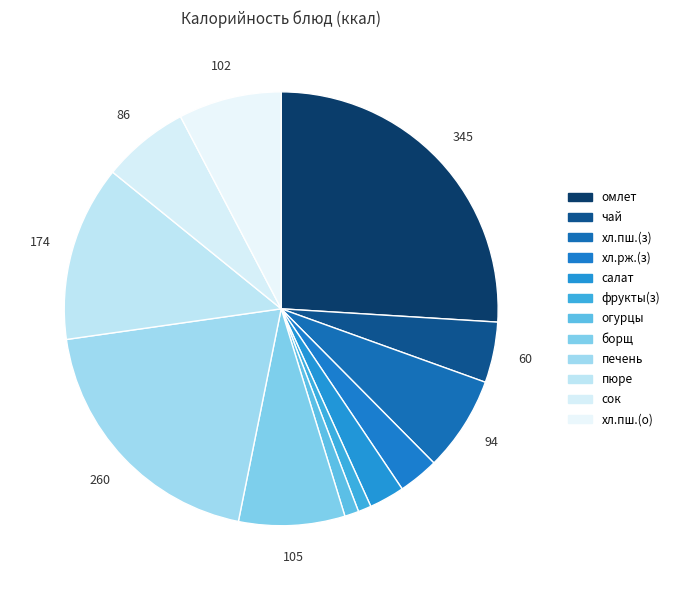

How many slices are in this pie chart?

12